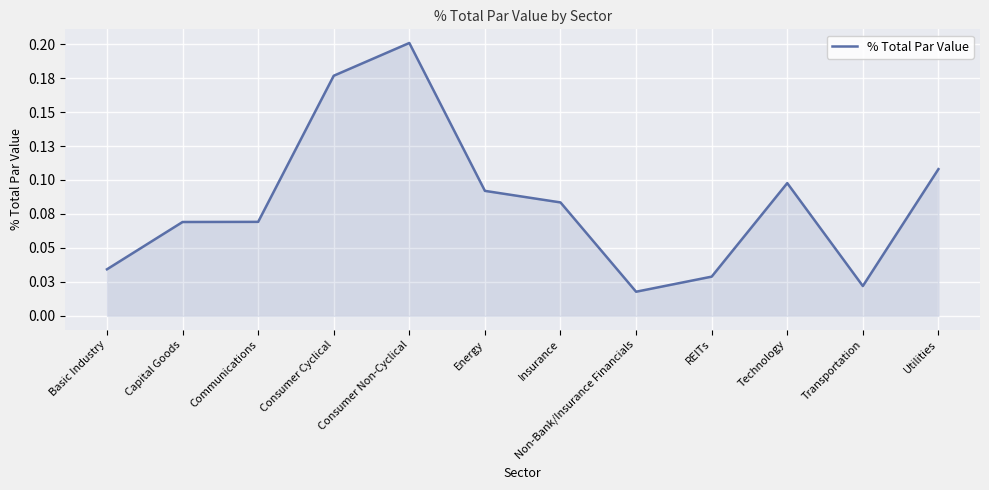

What is the difference between the second highest and minimum values?

0.2